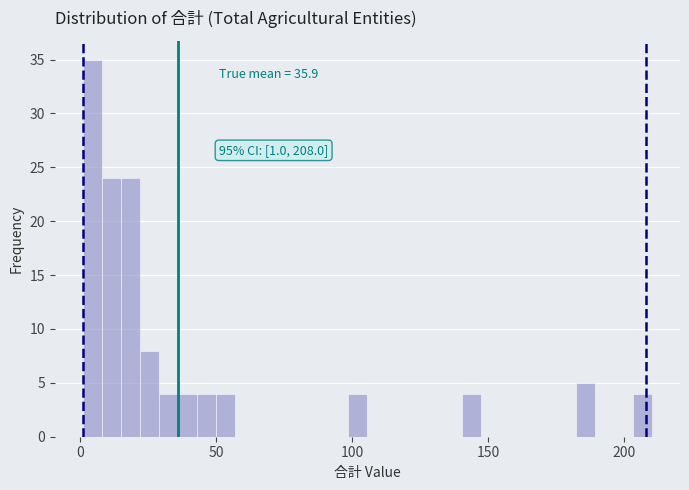

Around what value on the x-axis is the tallest bar? Give the approximate position of its centre, as read against the axis.

5